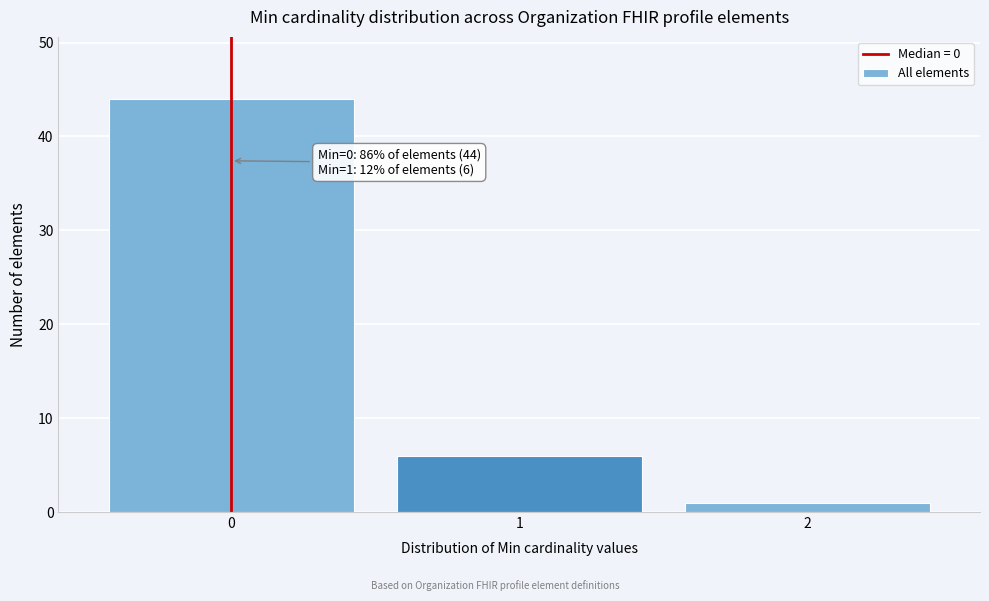

Over which range of the x-axis is the bar tallest?

-0.5 to 0.5